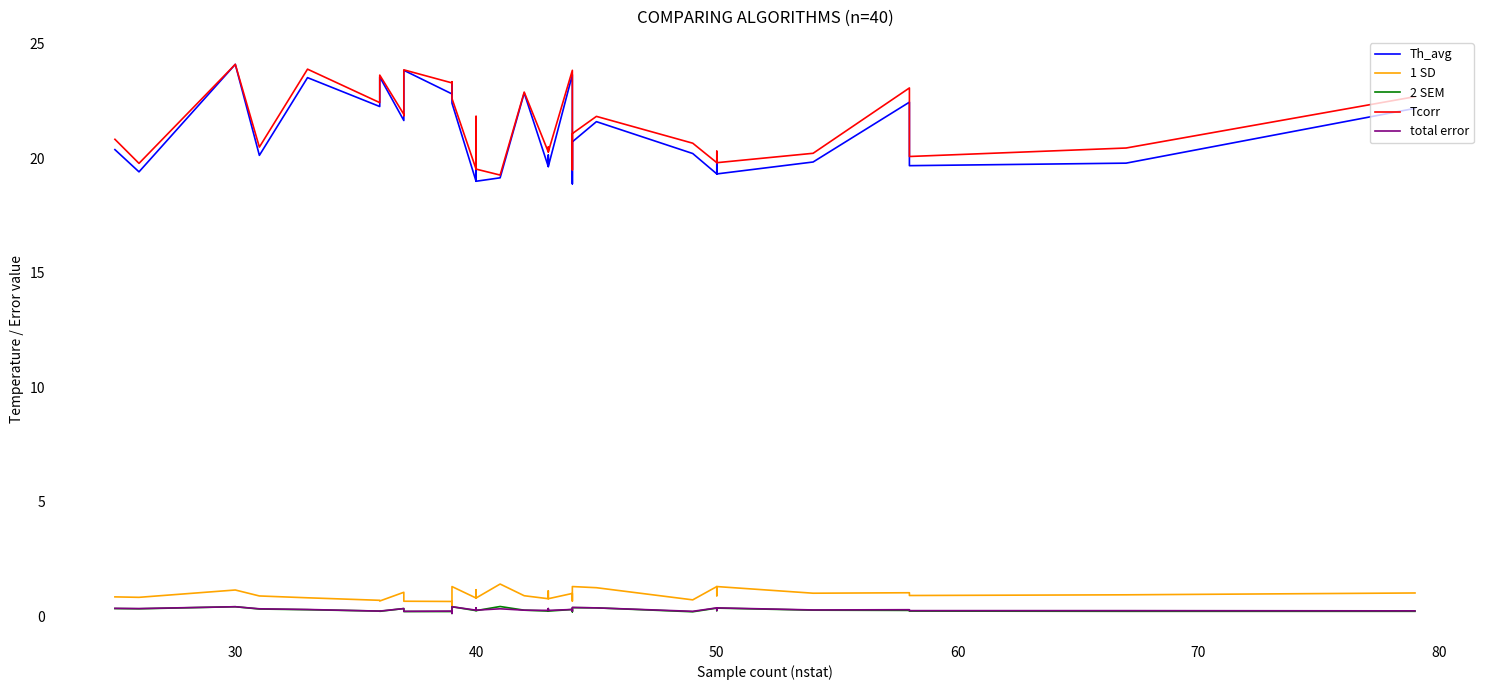

What is the maximum value for 1 SD?

1.4